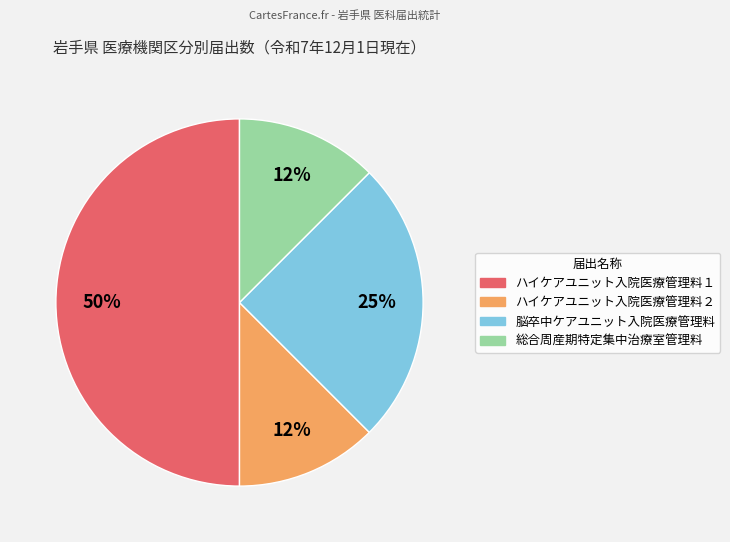

How many slices are in this pie chart?

4